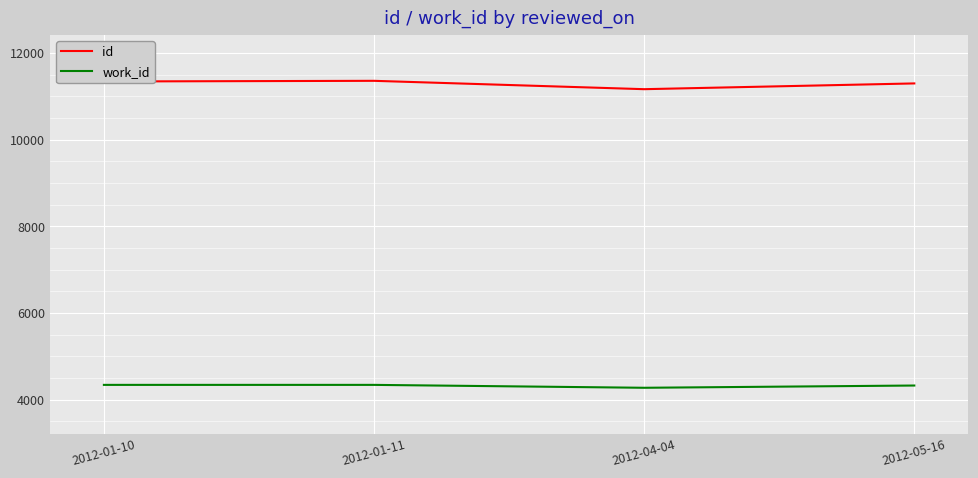

What is the sum of the id values at 2012-05-16 and 2012-01-11?

22652